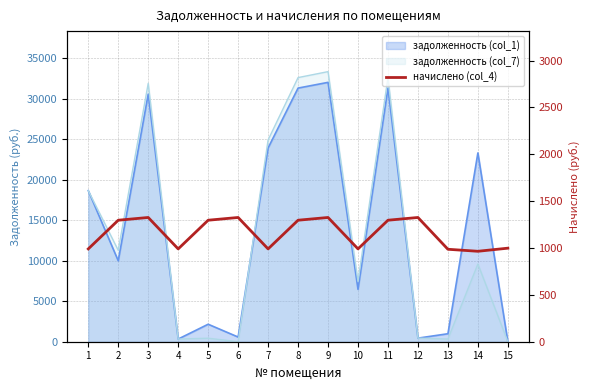

How many lines are shown in the chart?

1